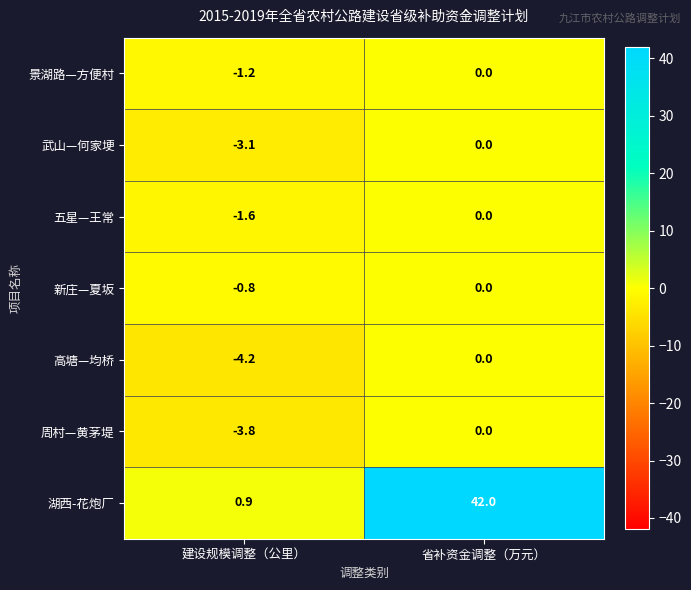

Between 建设规模调整（公里） and 省补资金调整（万元）, which series saw the biggest shift?

湖西-花炮厂